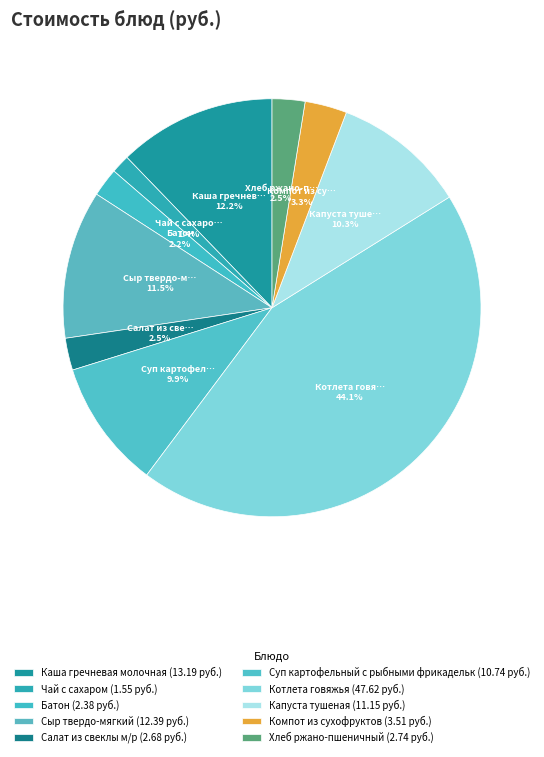

How many segments does this pie chart have?

10